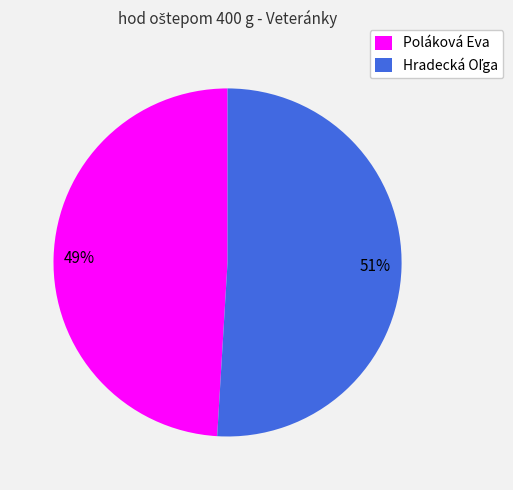

What is the smallest slice in the pie chart?

Poláková Eva